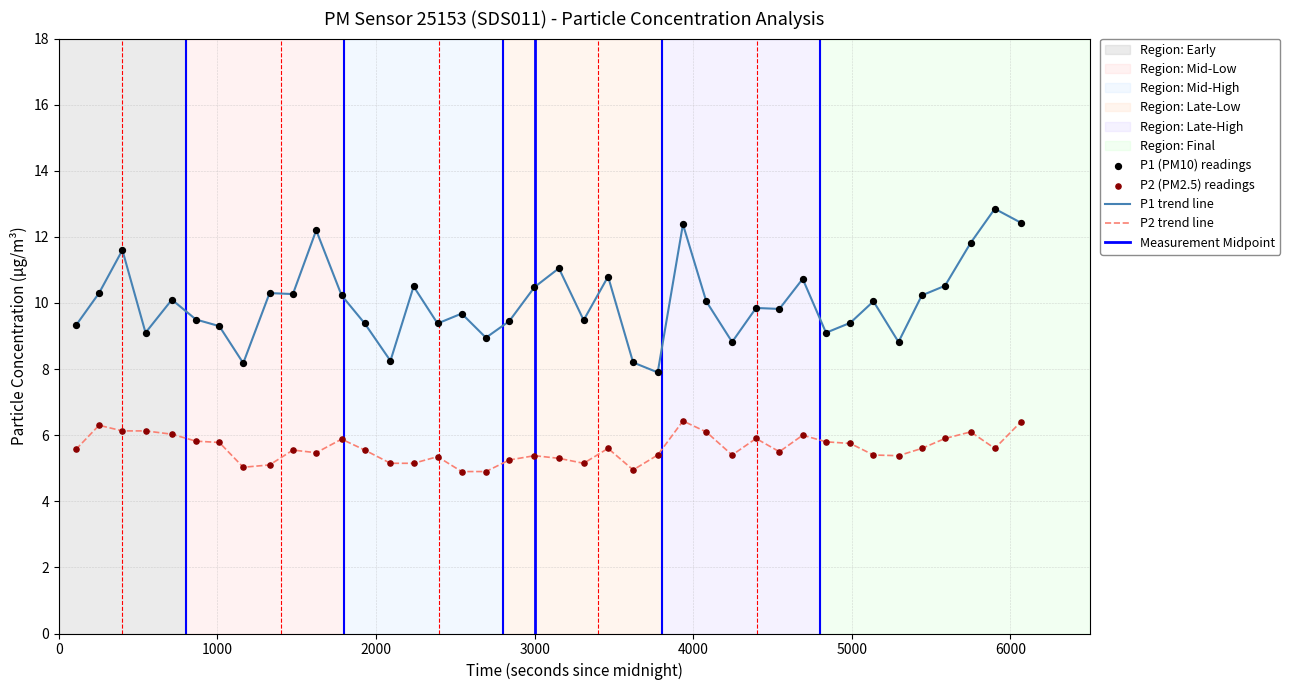

Which series reaches the maximum Y coordinate?

P1